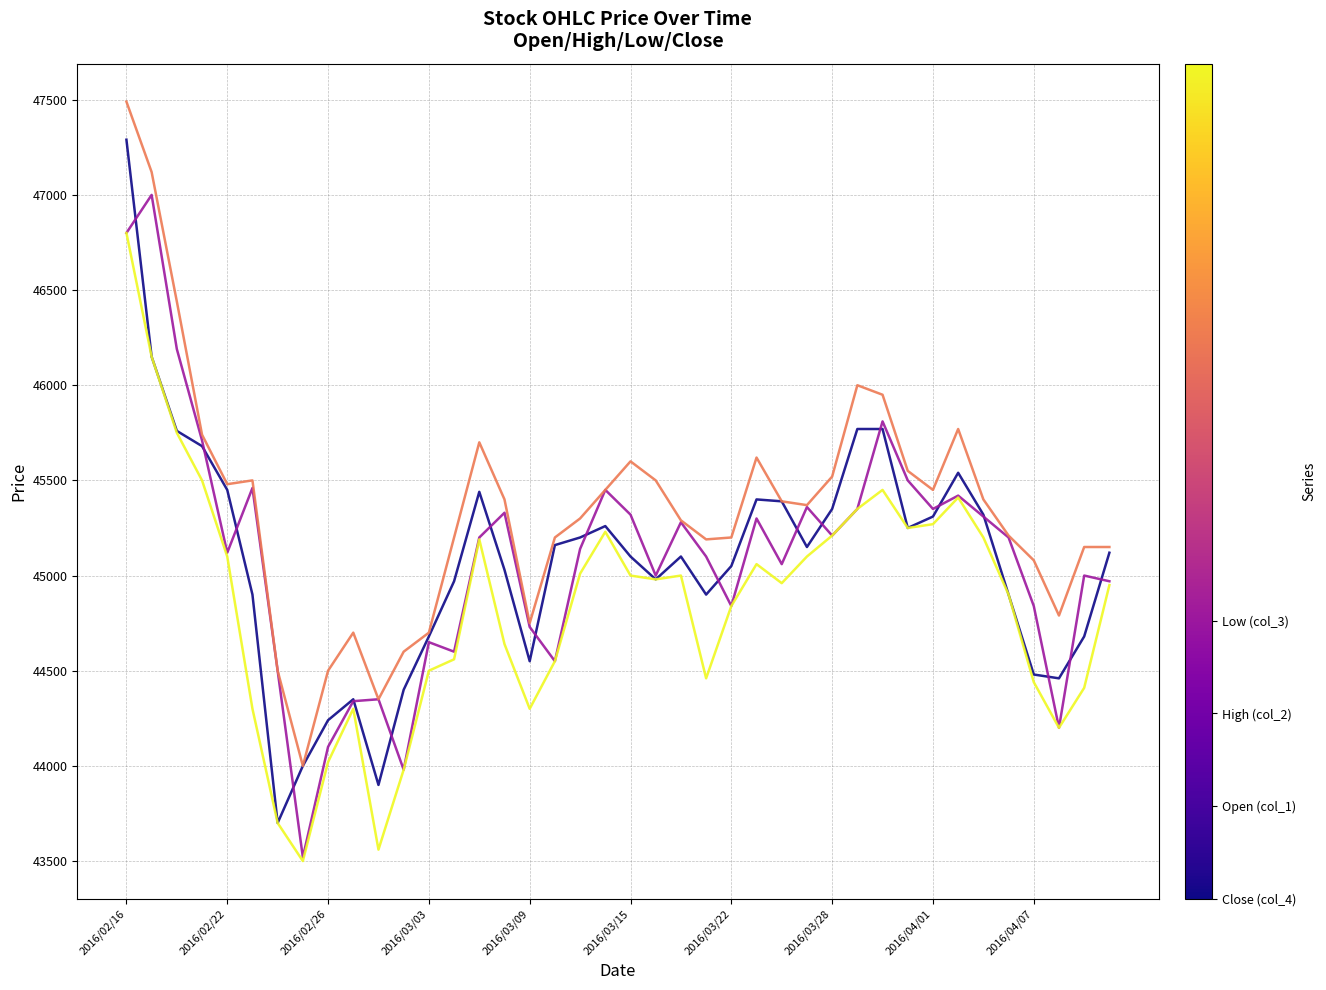

What is the maximum value shown in the chart?

47490